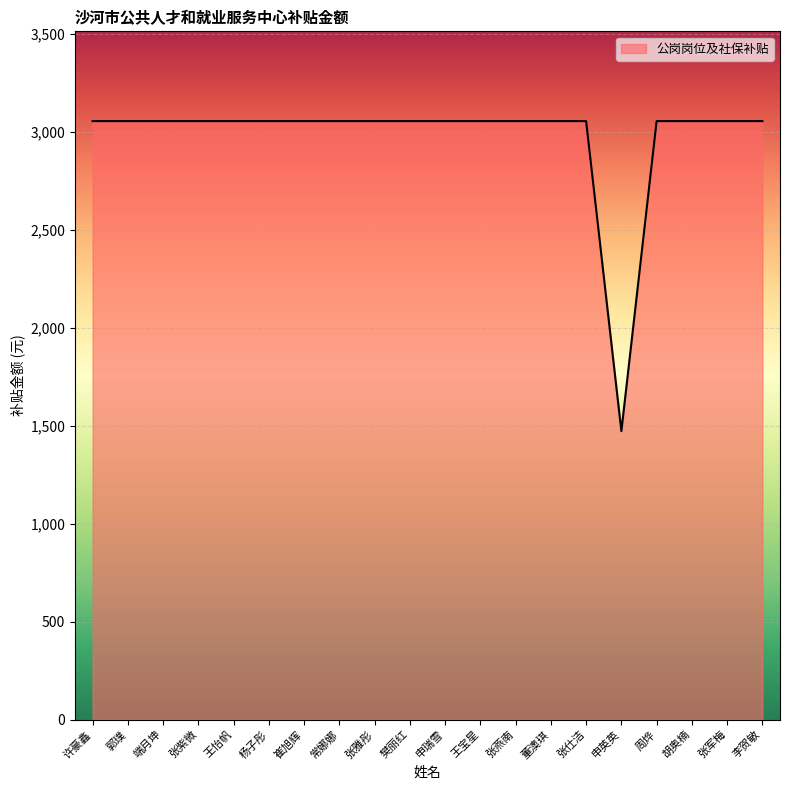

Reading right to left, list all the values displayed in this chart.

李贺敏=3053.6	张军梅=3053.6	胡奥楠=3053.6	周烨=3053.6	申英英=1471.5	张仕洁=3053.6	董澳琪=3053.6	张燕南=3053.6	王宝星=3053.6	申瑞雪=3053.6	樊丽红=3053.6	张雅彤=3053.6	常娜娜=3053.6	崔旭辉=3053.6	杨子彤=3053.6	王怡帆=3053.6	张紫微=3053.6	端月坤=3053.6	郭璞=3053.6	许豪鑫=3053.6